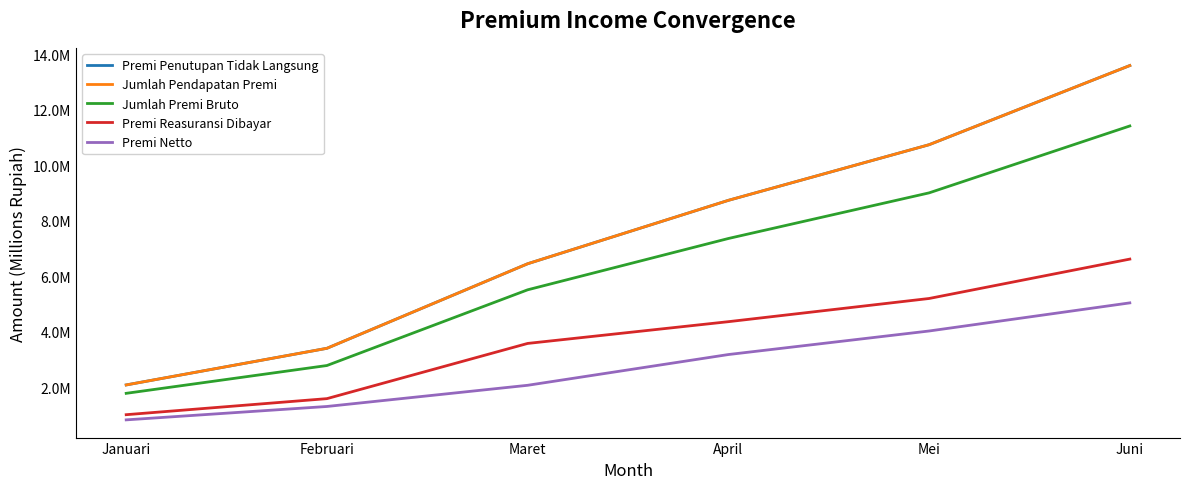

What are all the series names shown in the legend?

Premi Penutupan Tidak Langsung, Jumlah Pendapatan Premi, Jumlah Premi Bruto, Premi Reasuransi Dibayar, Premi Netto